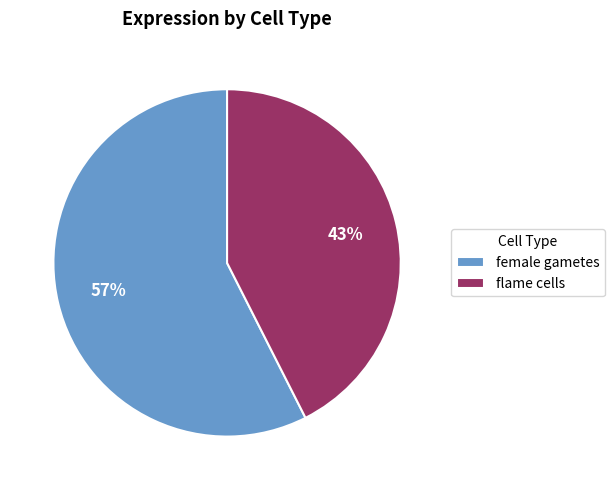

What is the majority slice?

female gametes